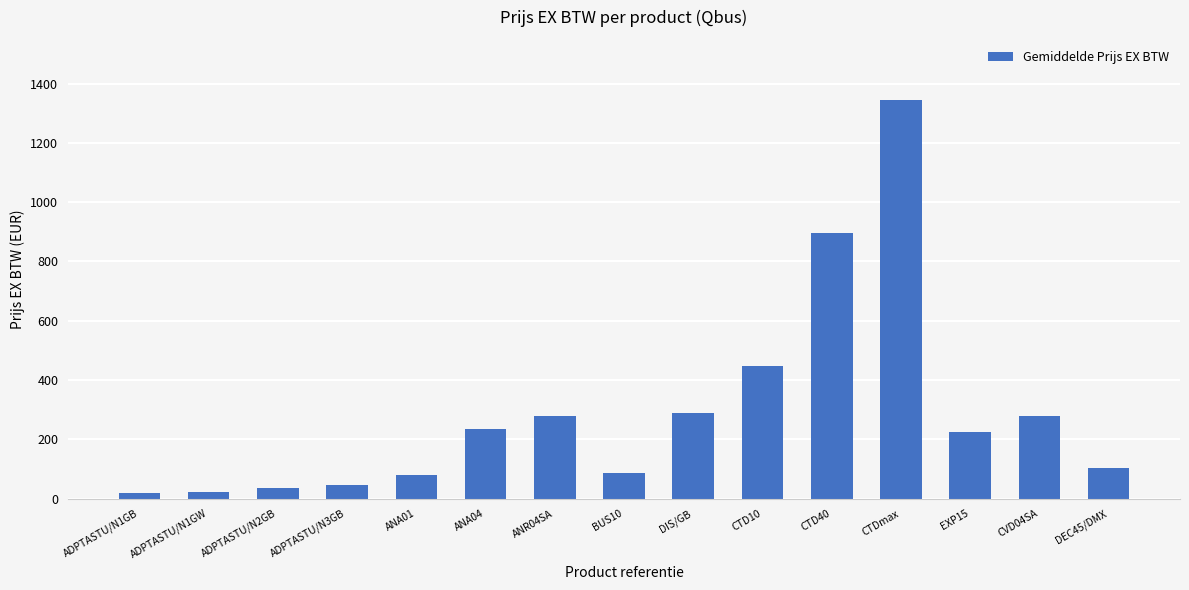

Which has a higher value, ADPTASTU/N3GB or CTD10?

CTD10